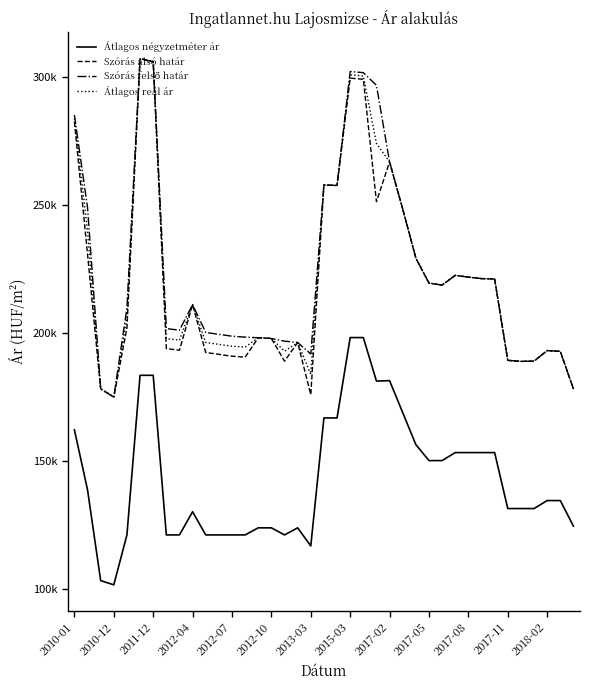

Does the chart display data point markers on the line(s)?

No